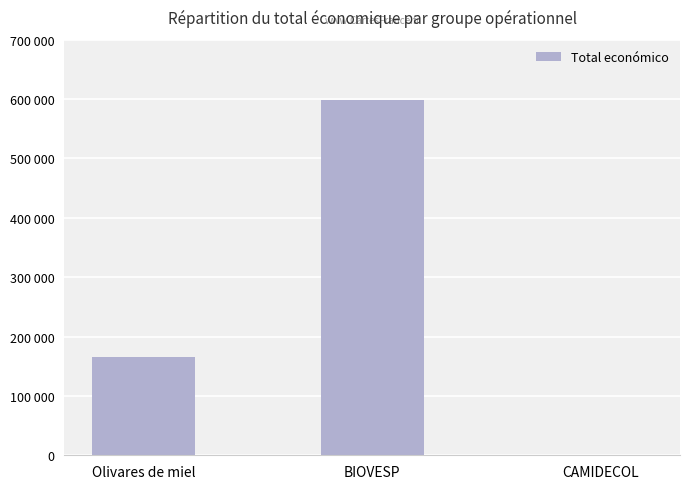

The chart shows a value of 164995 at Olivares de miel. True or false?

True